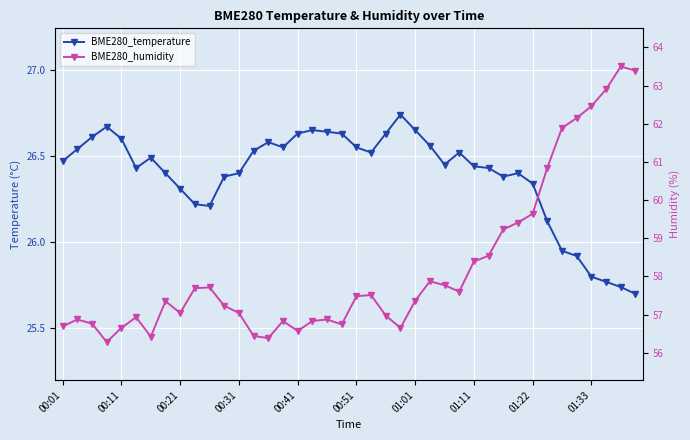

List the labels in order of BME280_humidity value, largest first.

38, 39, 37, 36, 35, 34, 33, 32, 31, 30, 29, 28, 25, 26, 10, 01:33, 27, 21, 20, 24, 01:11, 11, 01:22, 12, 22, 00:51, 00:11, 18, 15, 17, 00:21, 19, 00:01, 00:41, 23, 16, 13, 01:01, 14, 00:31